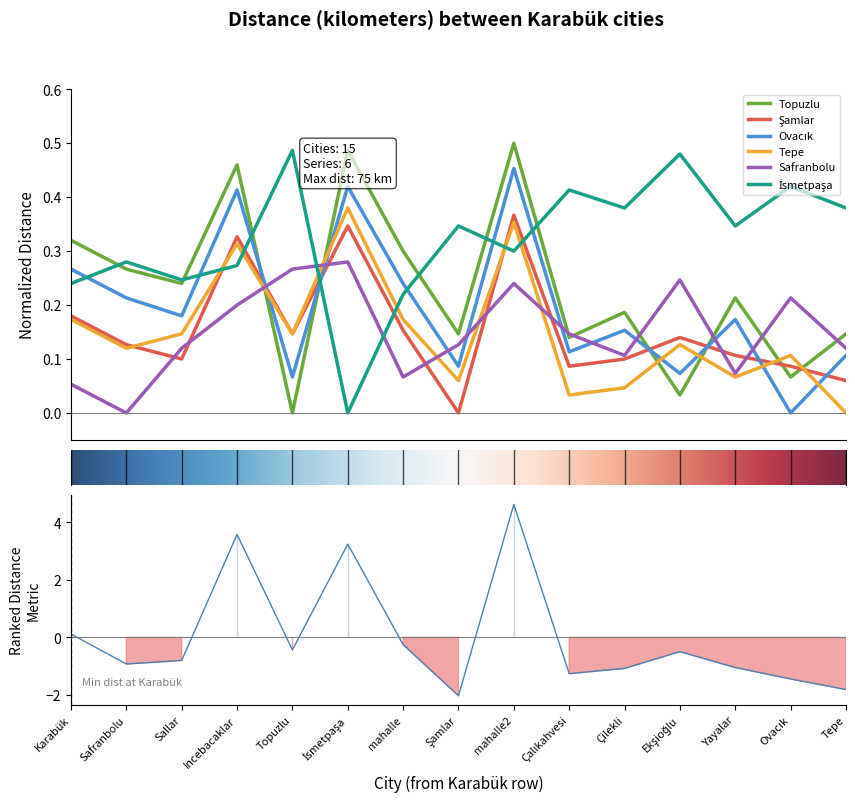

What is the average value of the Ovacık series?

0.2